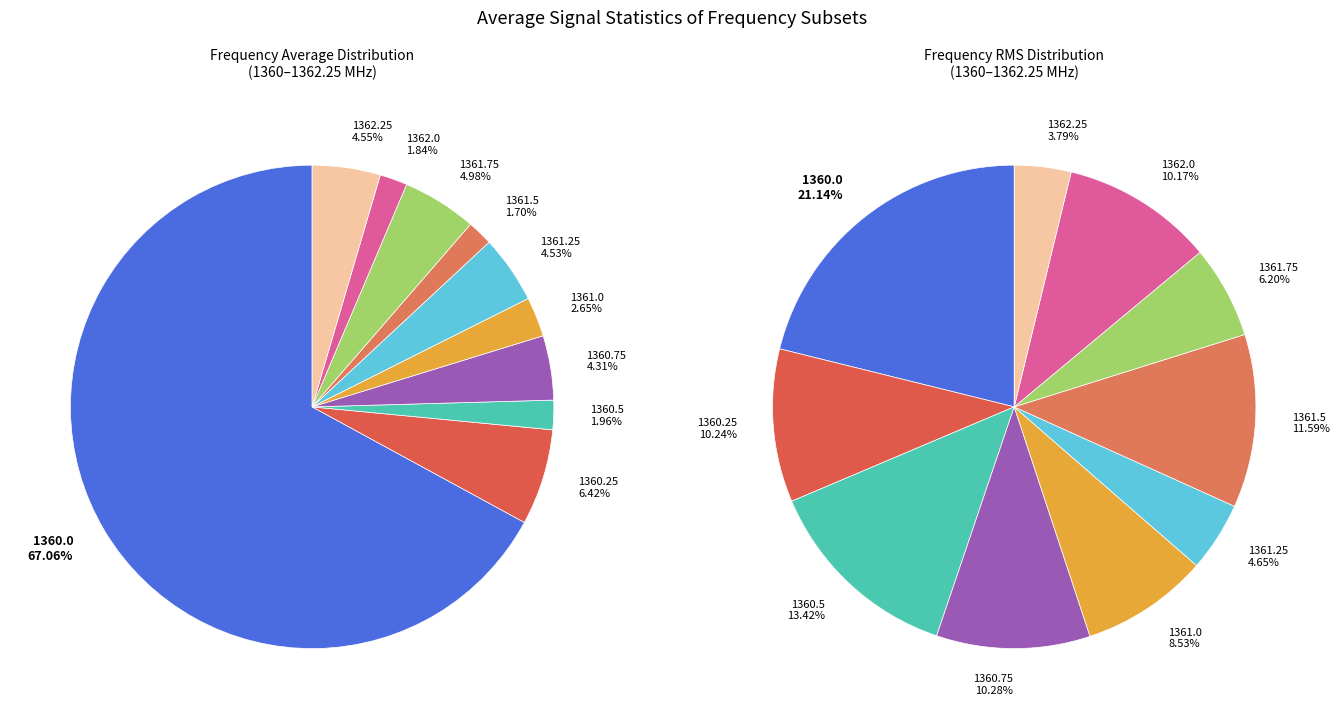

To the nearest percent, what percentage of the pie is 1362.0?

2%